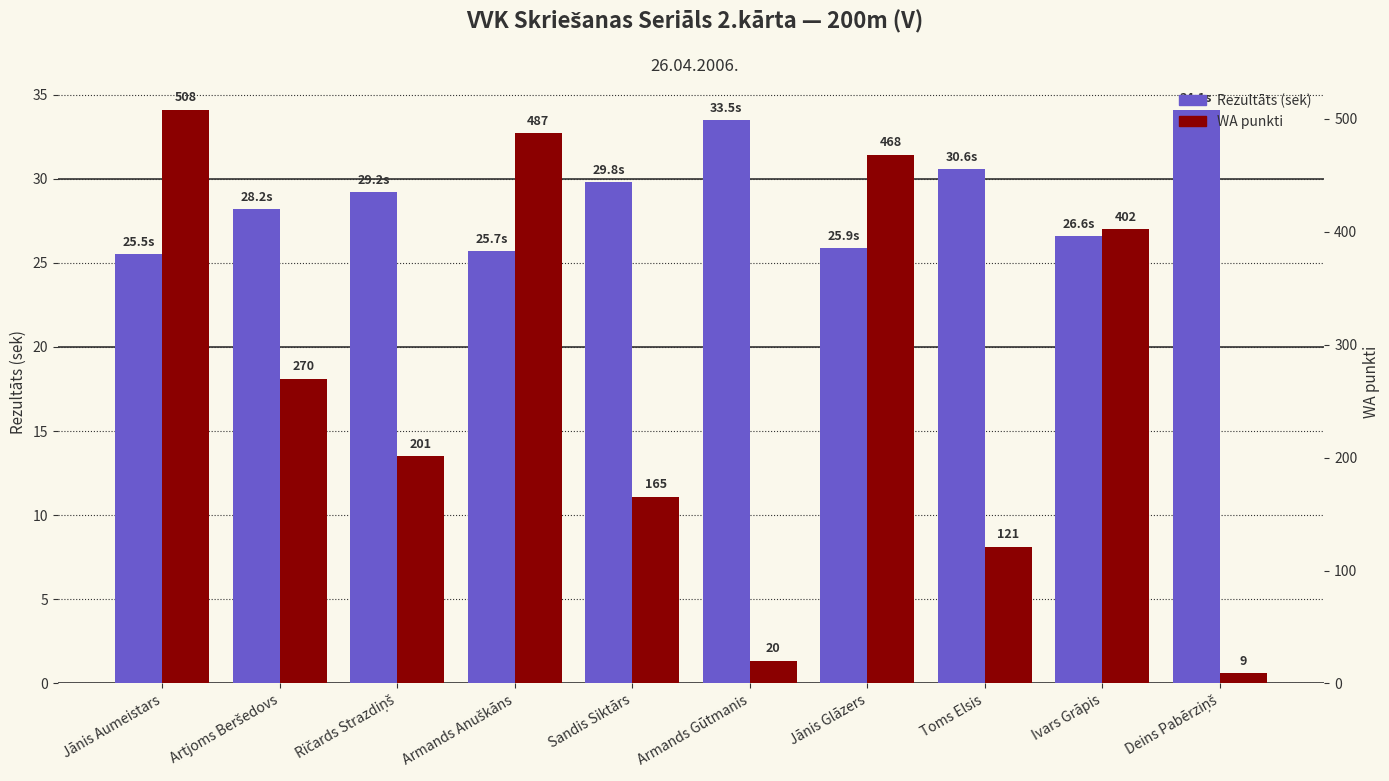

What is the spread (max minus min) of values at Armands Anuškāns?

461.3